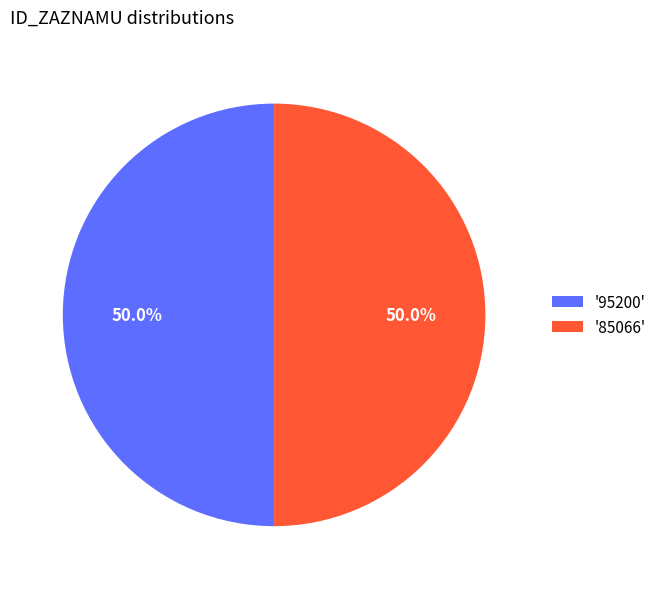

Combined, do '95200' and '85066' account for over 50%?

Yes